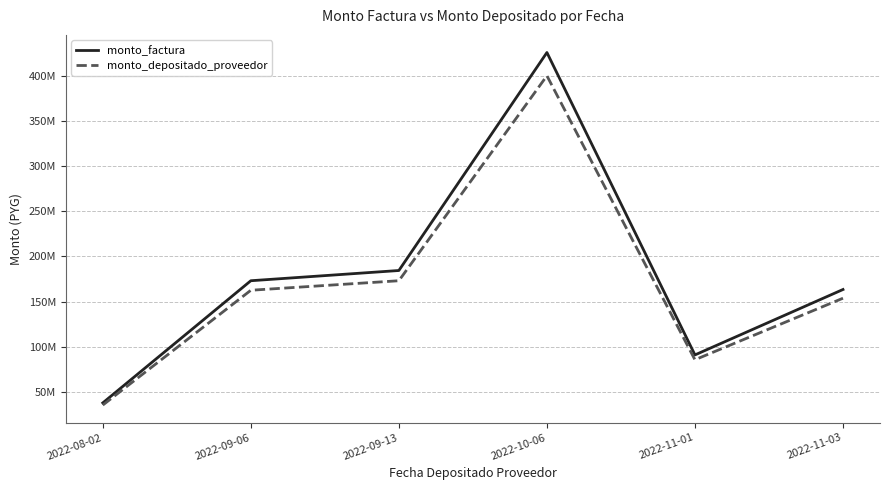

Reading left to right, extract all data points from this chart.

monto_factura: 2022-08-02=37824582	2022-09-06=173023981	2022-09-13=184338002	2022-10-06=425556161	2022-11-01=90927769	2022-11-03=163312868
monto_depositado_proveedor: 2022-08-02=35426219	2022-09-06=162481355	2022-09-13=173017709	2022-10-06=399829357	2022-11-01=85567164	2022-11-03=153672225